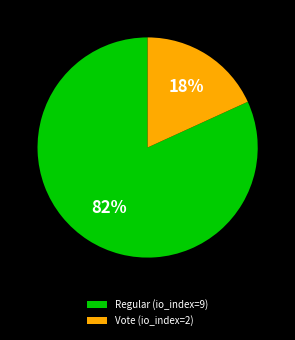

What is the majority slice?

Regular (io_index=9)